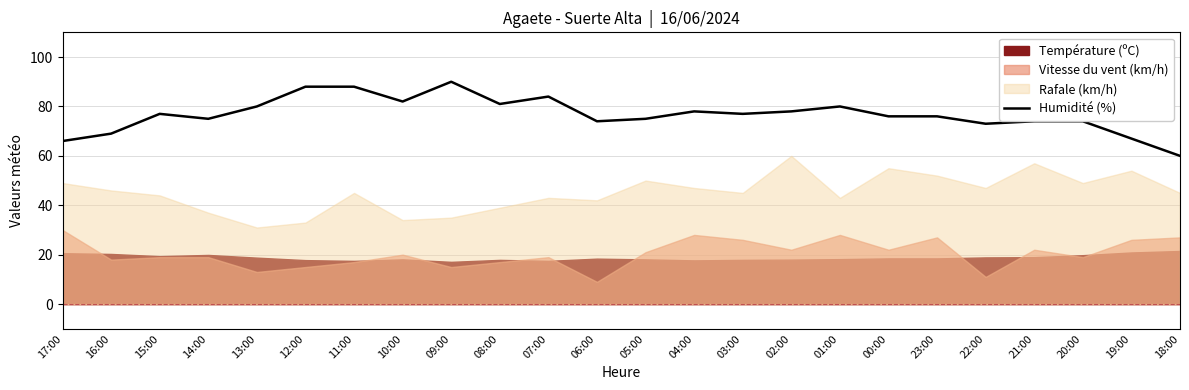

Is it true that Humidité (%) equals 44 at 04:00?

False